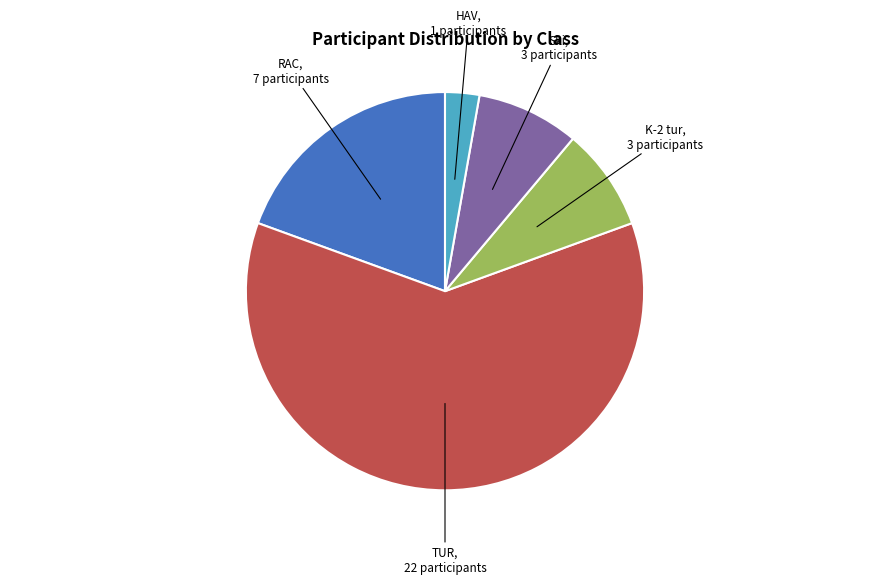

Is it true that TUR is 61% of the pie?

True